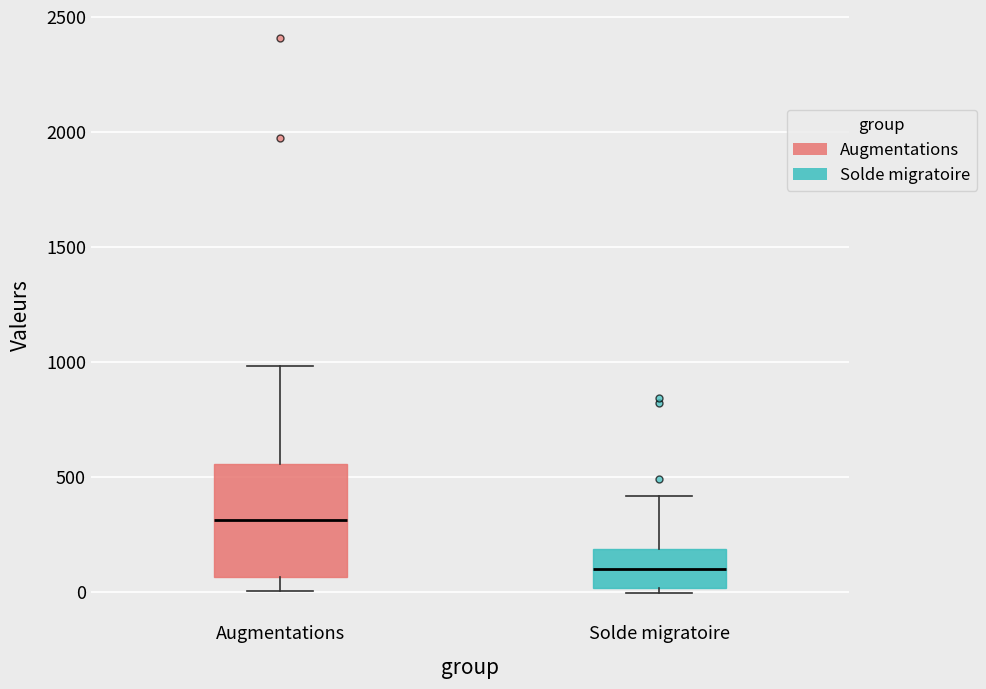

Reading left to right, read every box against the y-axis: the position of its median line, the range the box covers, and the ends of its whiskers. The values are not printed on the chart, so give them approximately, as read against the axis.

Augmentations: median 300, box 50 to 550, whiskers 0 to 1000
Solde migratoire: median 100, box 0 to 200, whiskers 0 (just below the box's lower edge) to 400